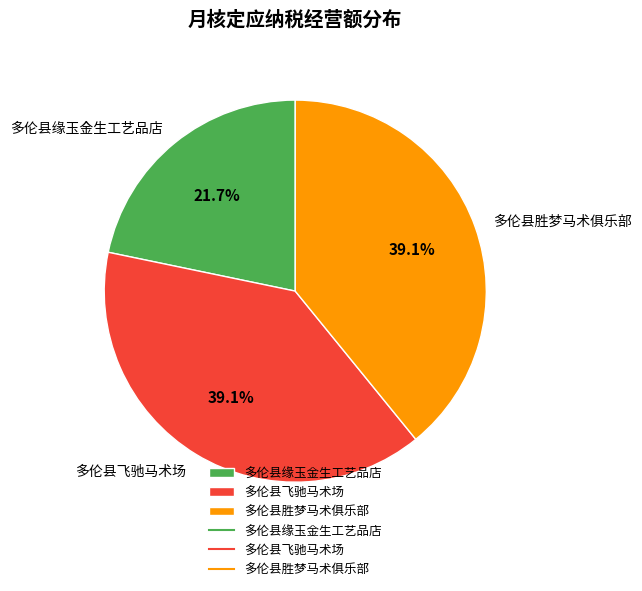

How many segments does this pie chart have?

3